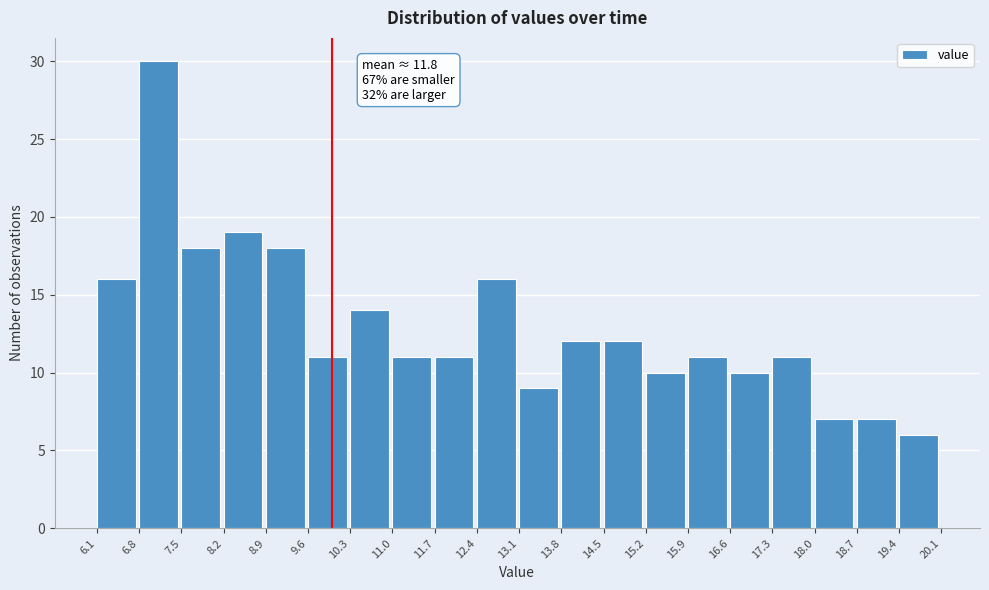

Over which range of the x-axis is the bar tallest?

6.8 to 7.5